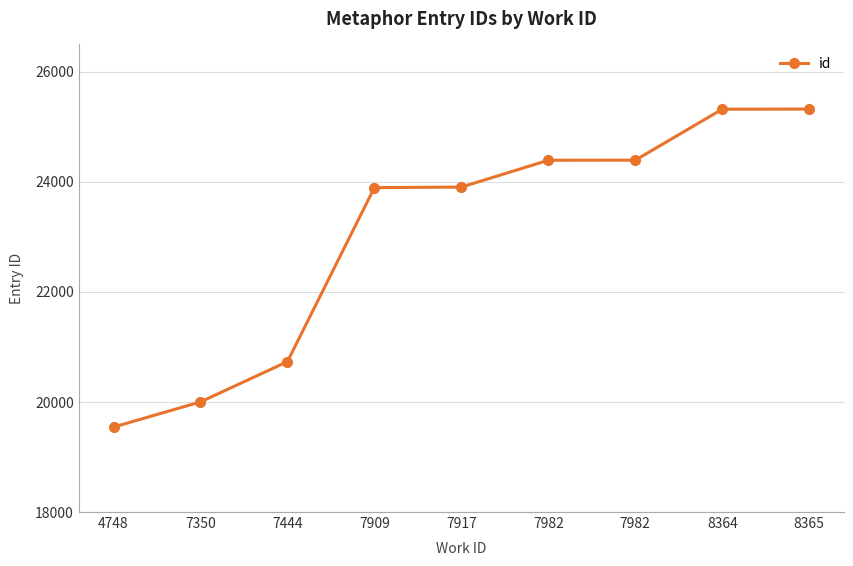

What is the value of the 9th point from the left?

25325